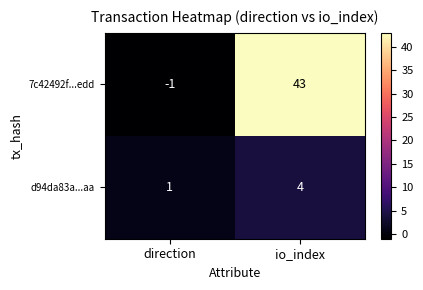

The value of 7c42492f...edd at direction is -2. True or false?

False